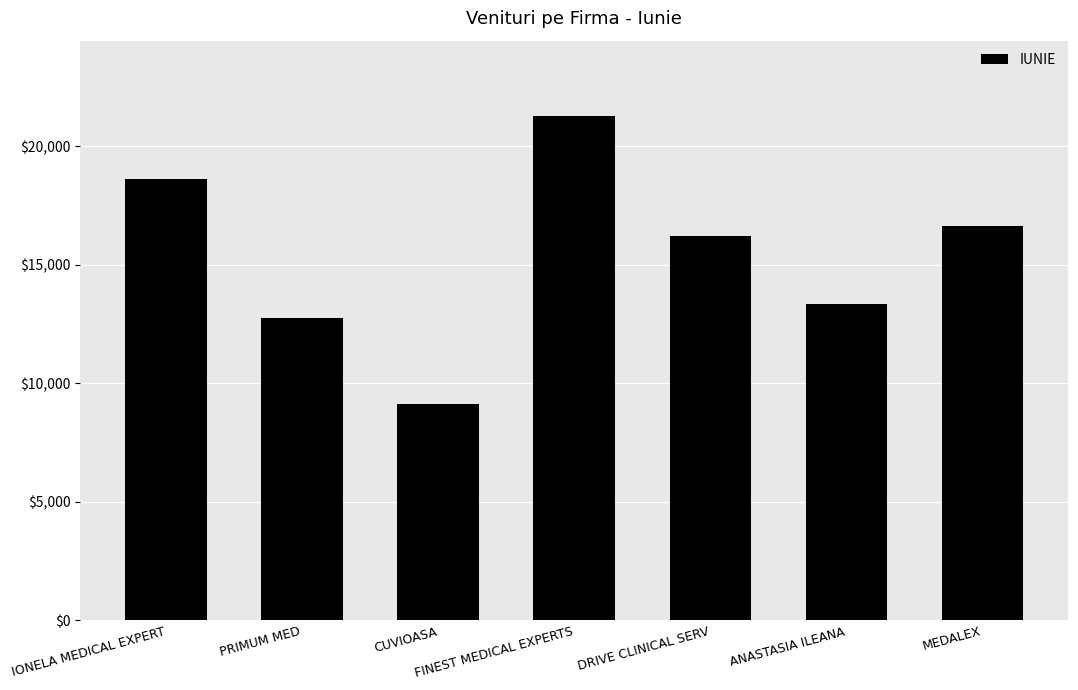

What is the sum of the values at CUVIOASA and PRIMUM MED?

21895.7